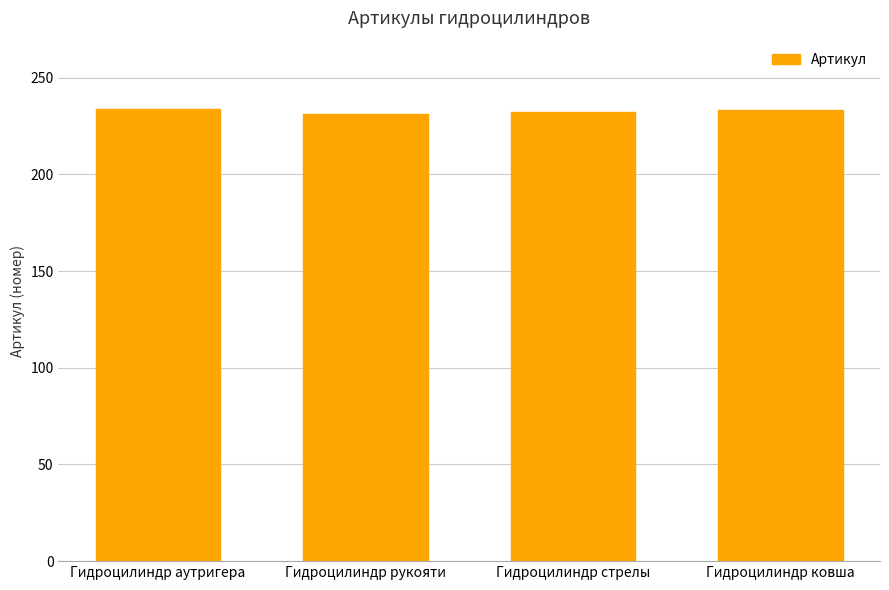

How many values are between 232 and 234?

3